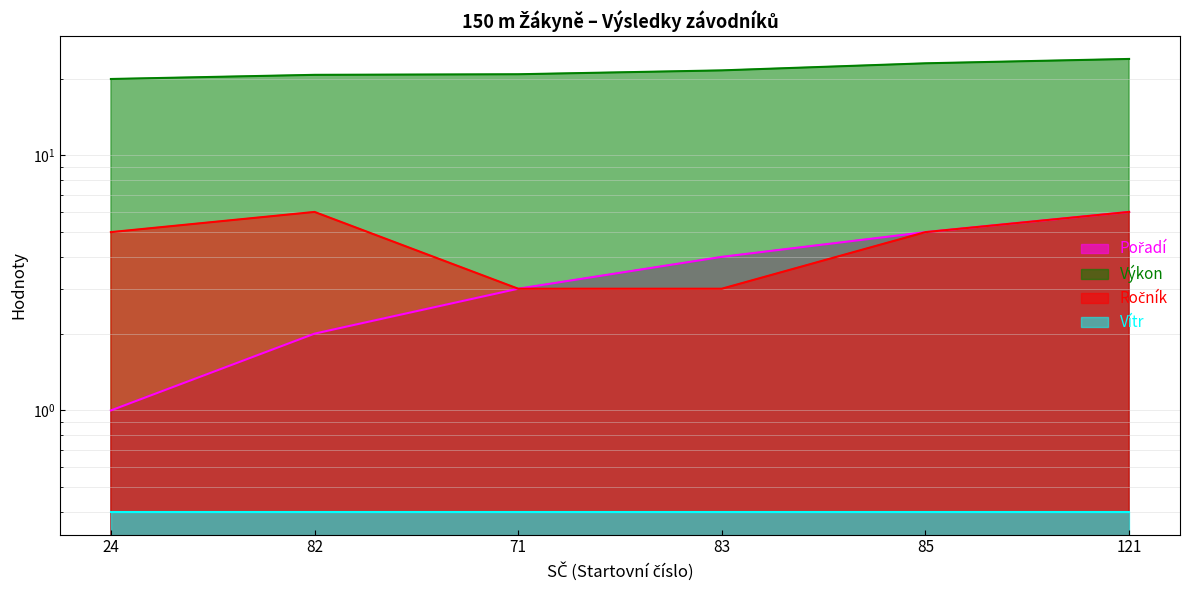

What is the label of the 1st point from the left?

24